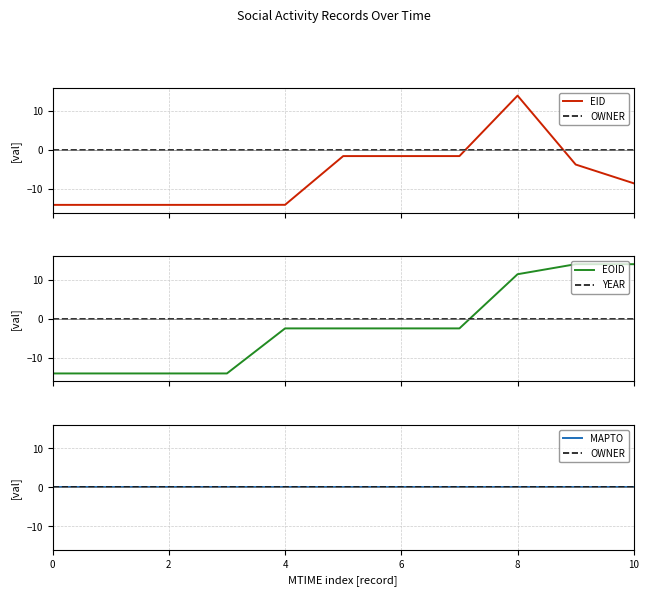

What is the spread (max minus min) of values at 0?

14.0